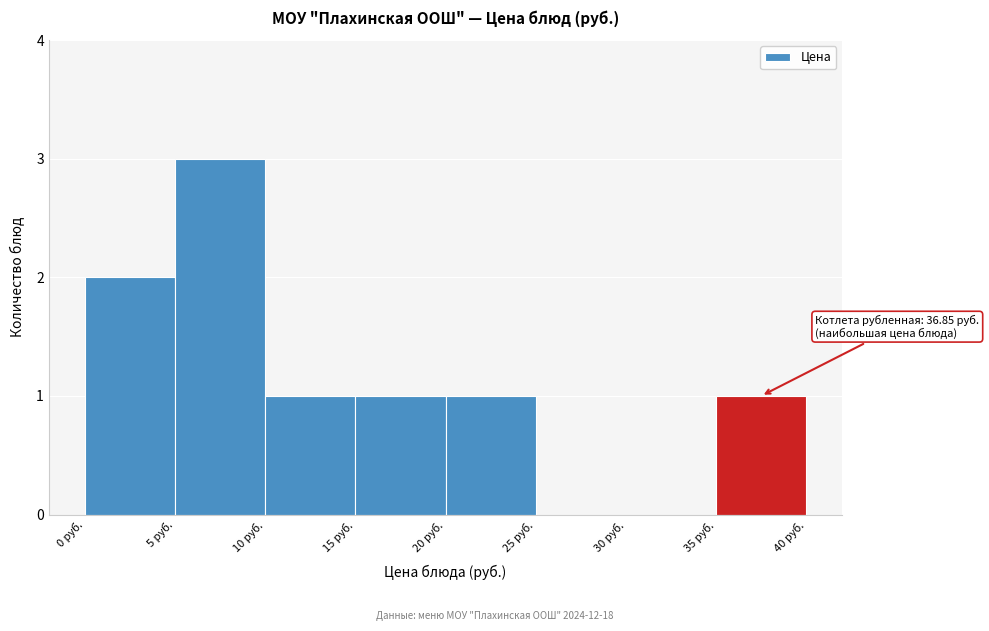

Which range on the x-axis has the tallest bar?

5 to 10